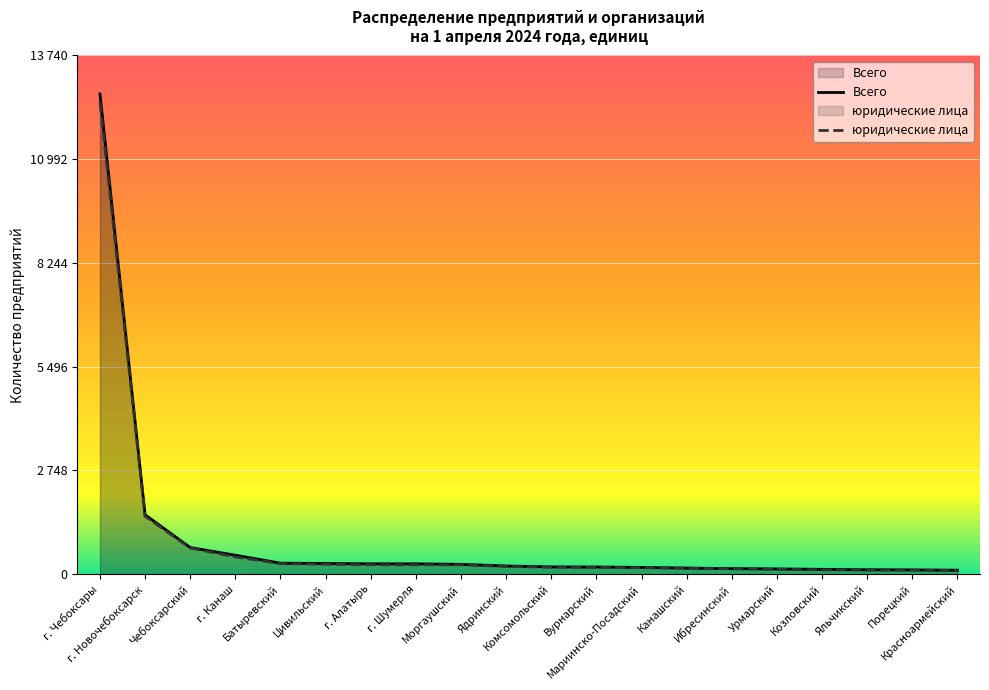

Which series changed the most between Моргаушский and Канашский?

Всего